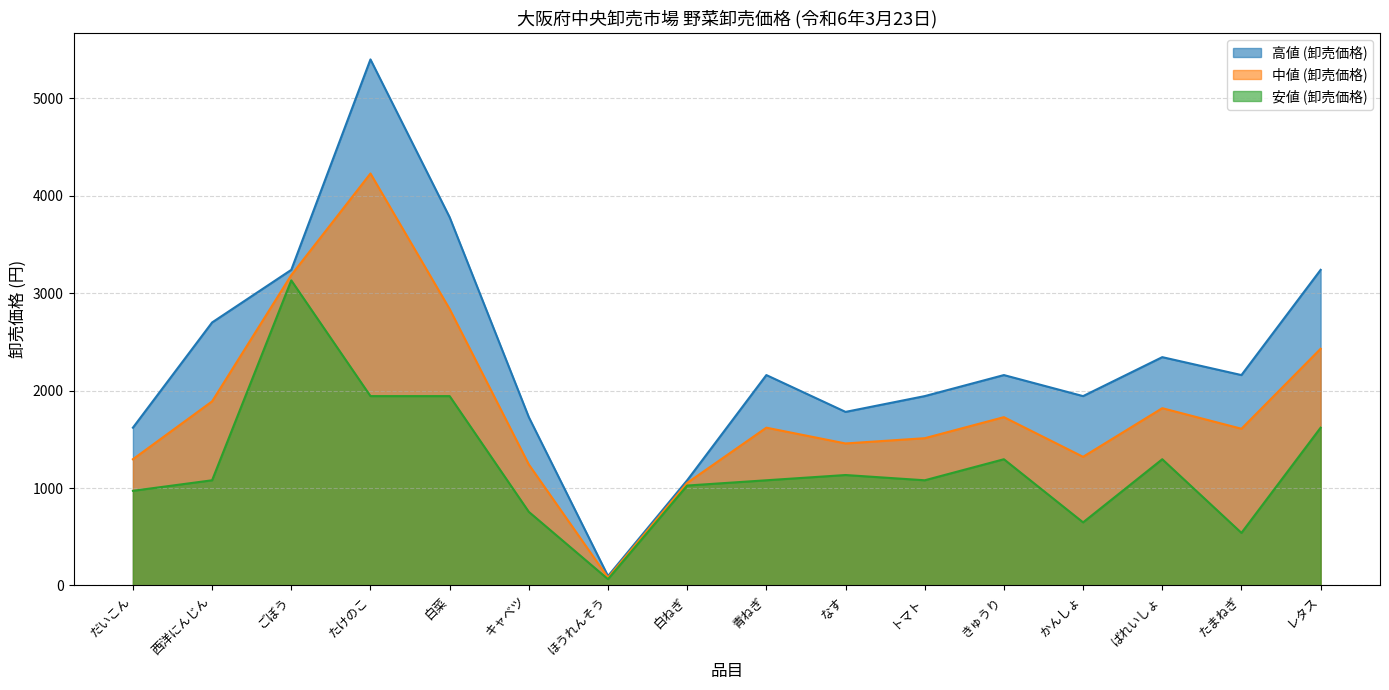

The value of 安値 (卸売価格) at 白菜 is 890. True or false?

False